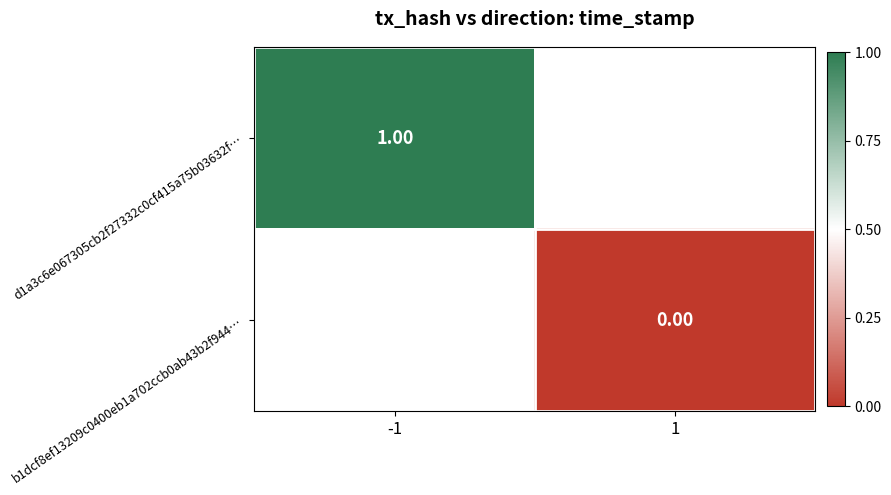

Which category has the highest value across all series?

-1